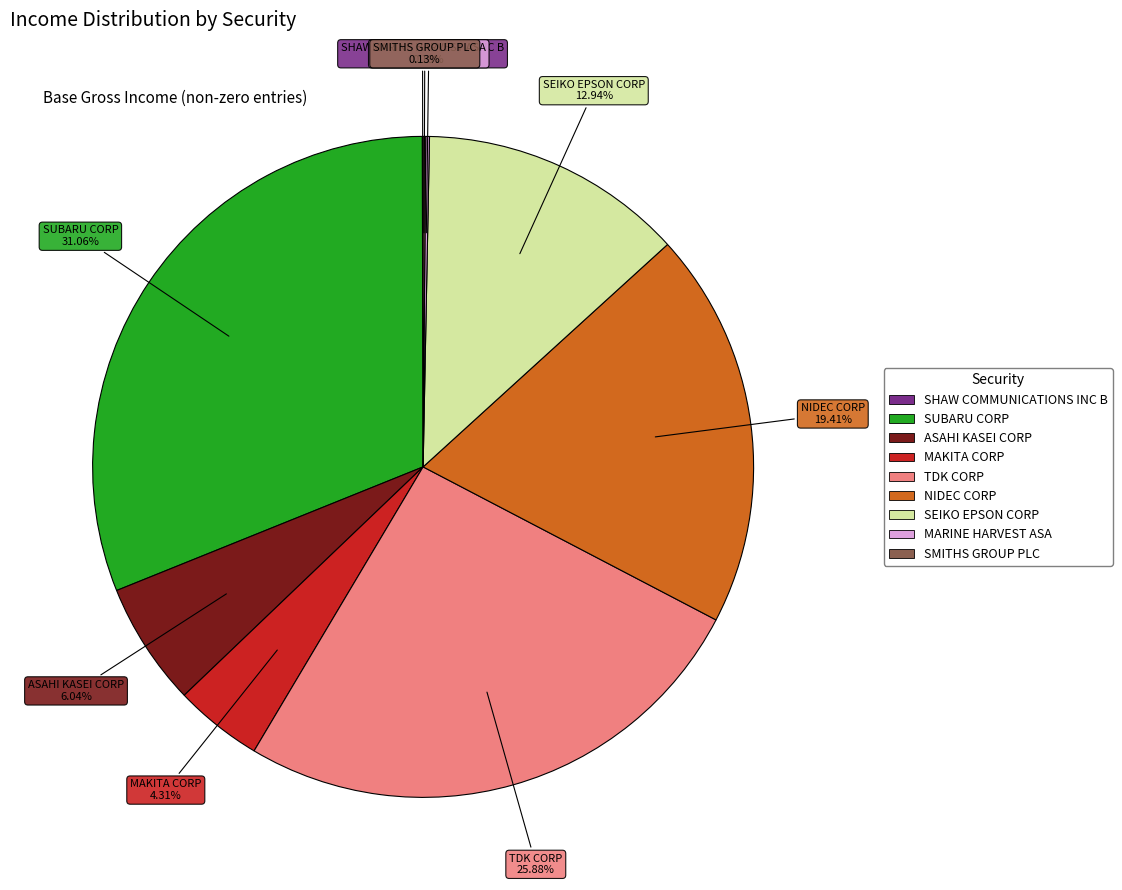

Approximately how many times larger is the value at NIDEC CORP compared to SUBARU CORP?

0.6